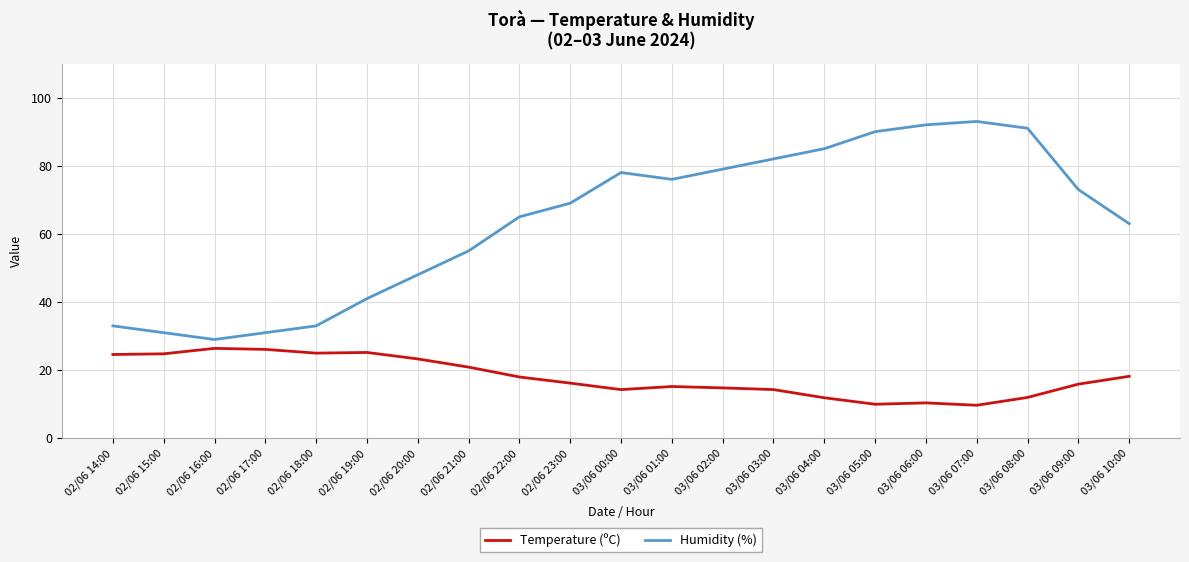

Is it true that Temperature (ºC) equals 14.3 at 03/06 03:00?

True